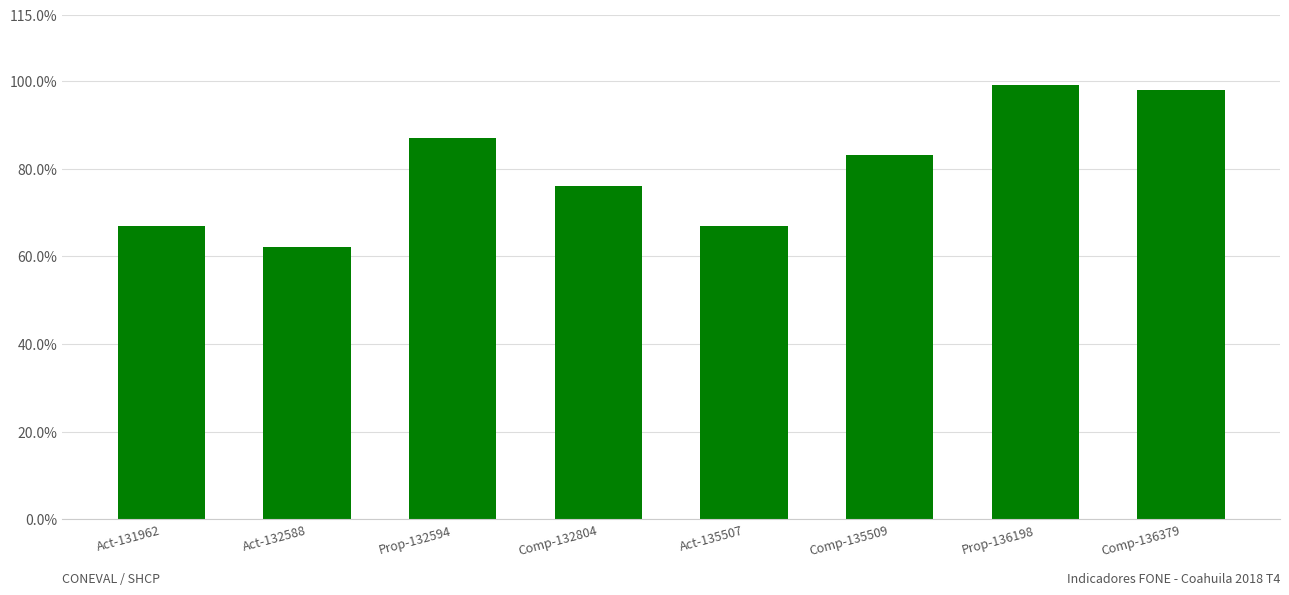

Reading left to right, transcribe all the data shown in this chart.

Act-131962=67	Act-132588=62	Prop-132594=87	Comp-132804=76	Act-135507=67	Comp-135509=83	Prop-136198=99	Comp-136379=98